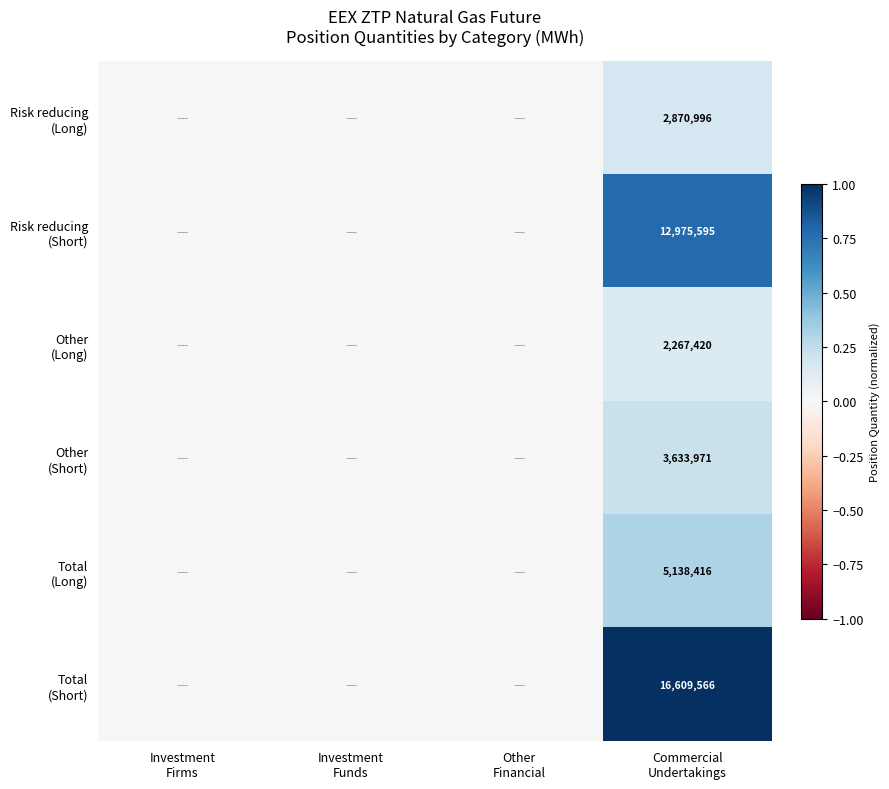

What is the spread (max minus min) of values at Commercial
Undertakings?

14342146